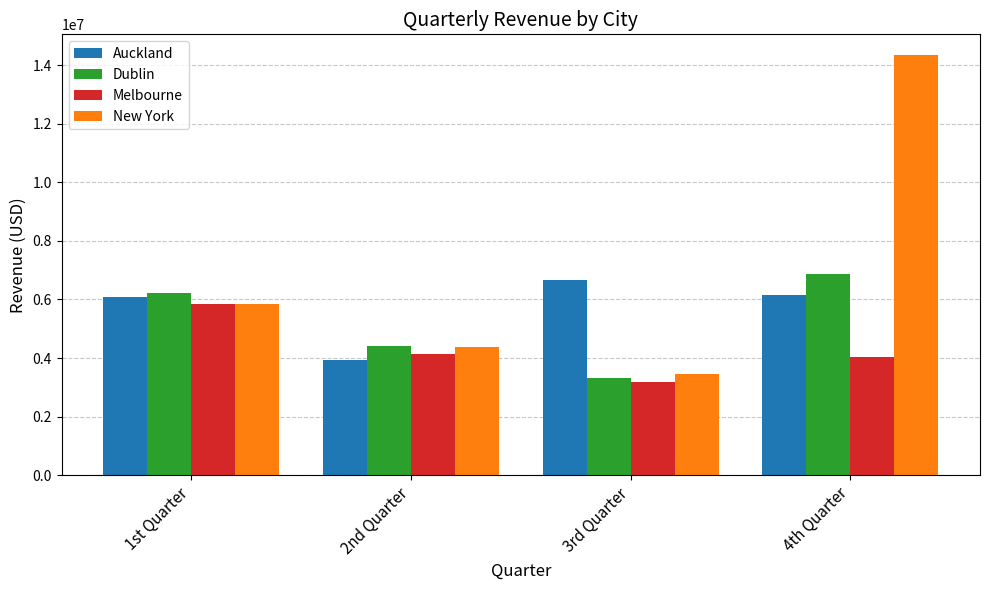

What position from the right is 1st Quarter?

4